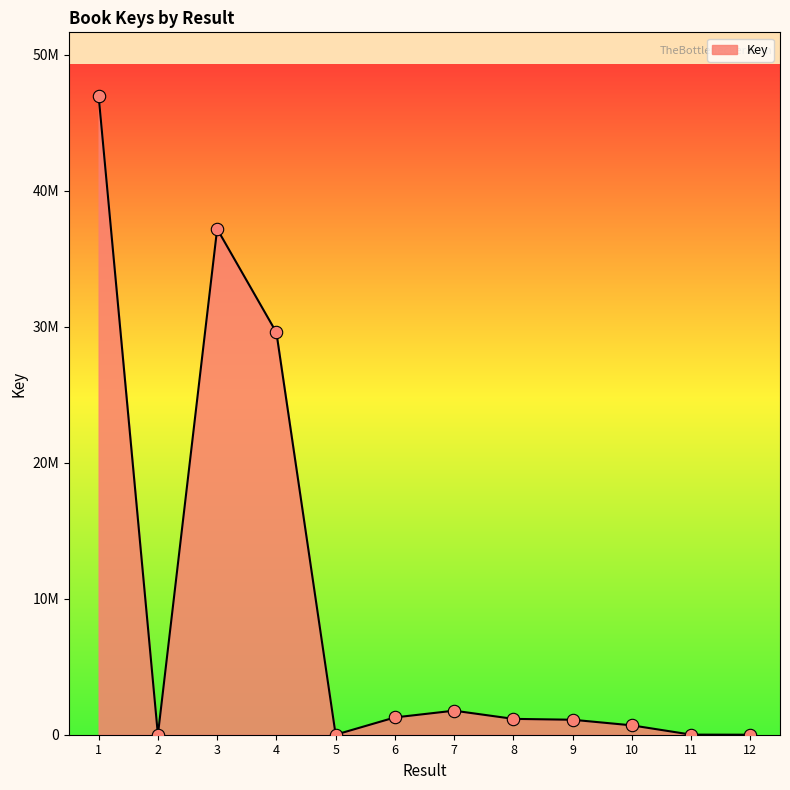

Which has a higher value, 2 or 11?

11